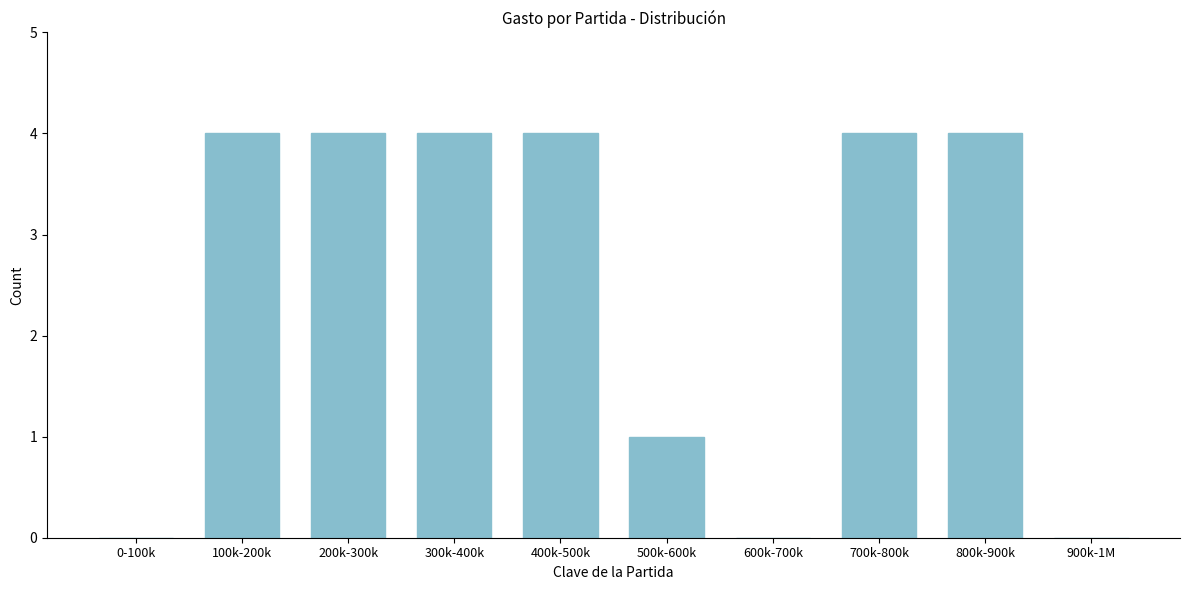

Reading left to right, what are all the values shown in this chart?

0-100k=0	100k-200k=4	200k-300k=4	300k-400k=4	400k-500k=4	500k-600k=1	600k-700k=0	700k-800k=4	800k-900k=4	900k-1M=0